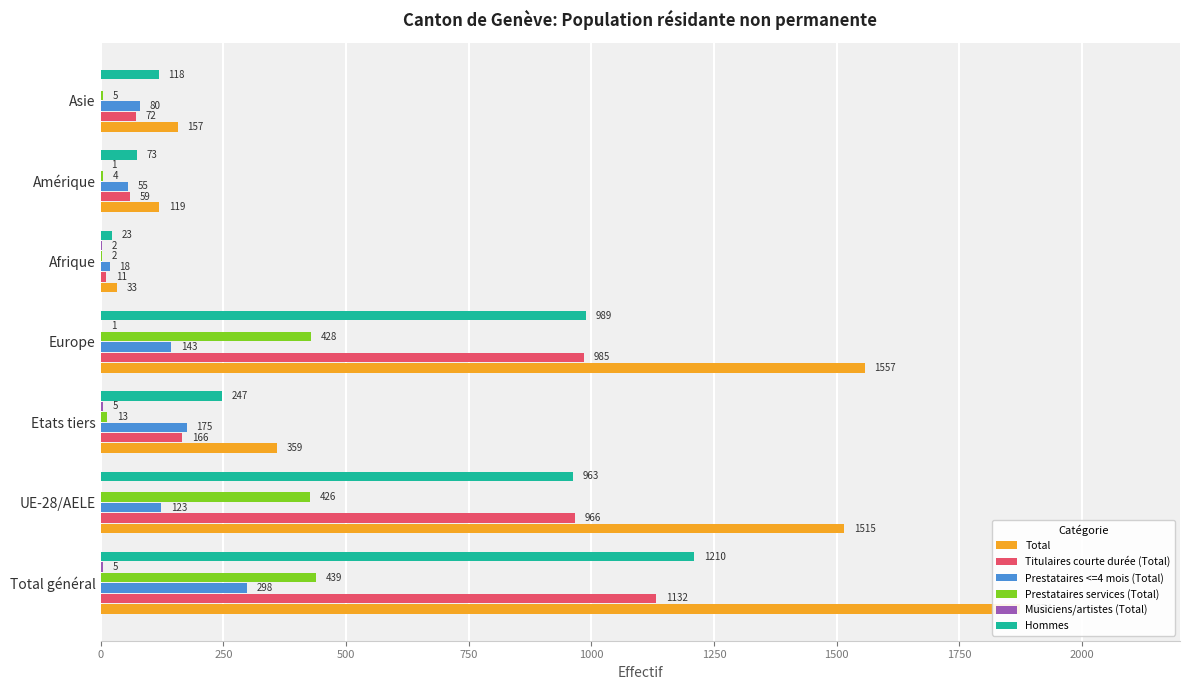

What is the value of the Prestataires <=4 mois (Total) bar at the 4th from the left?

143